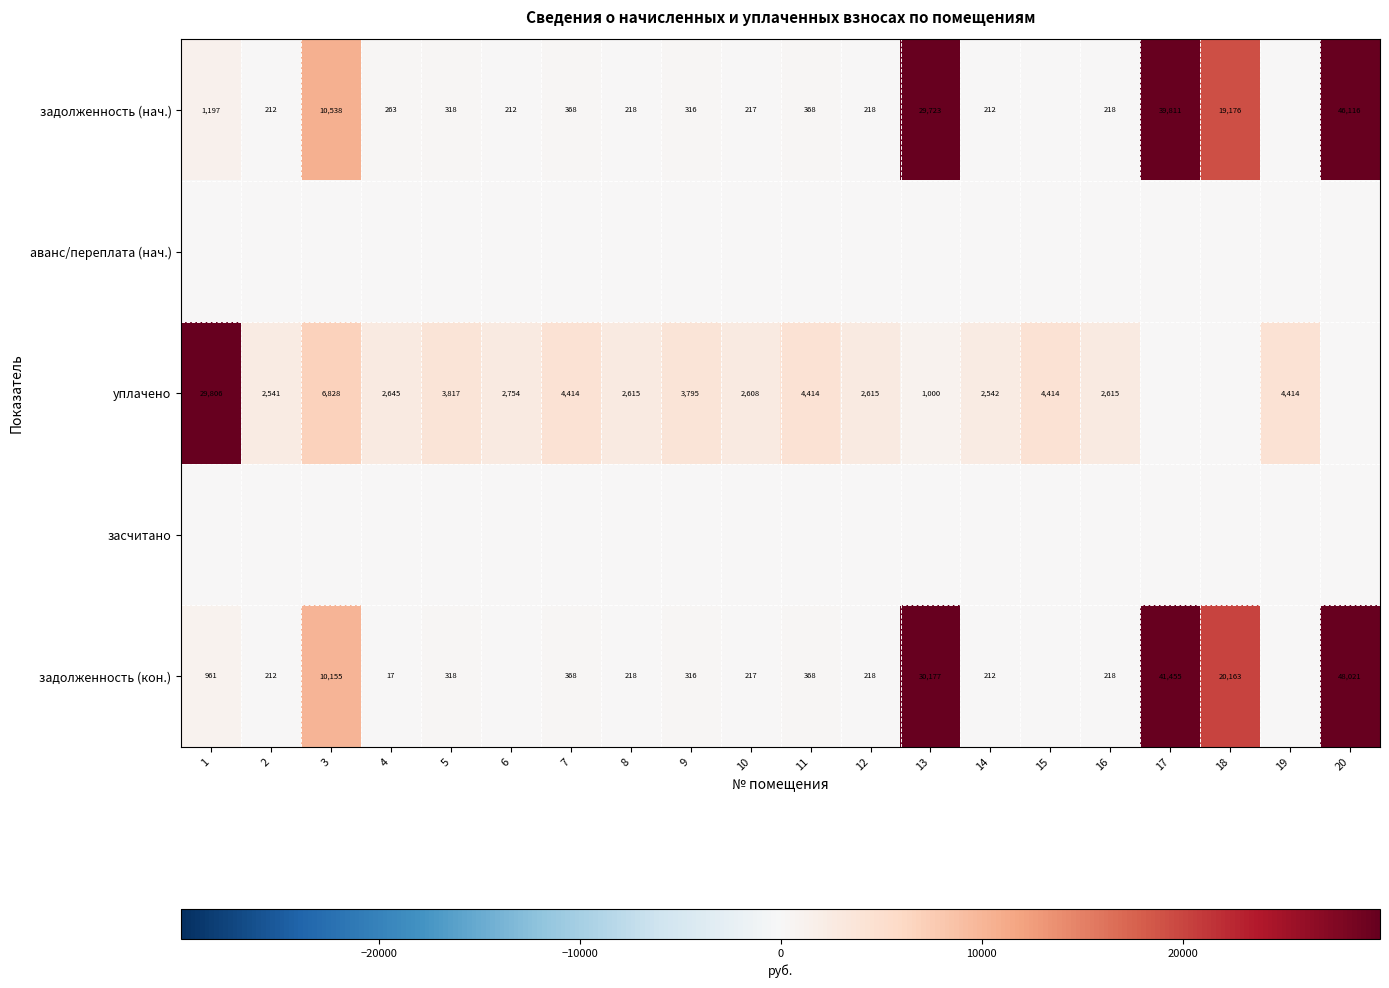

What is the sum of the задолженность (кон.) values at 7 and 4?

385